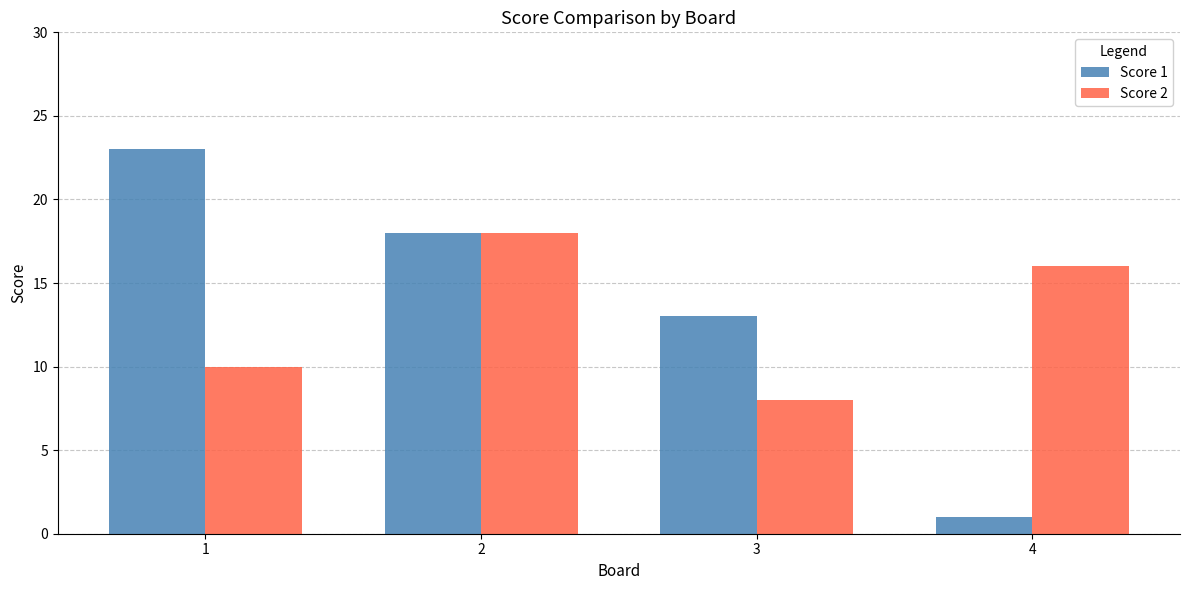

What is the spread (max minus min) of values at 4?

15